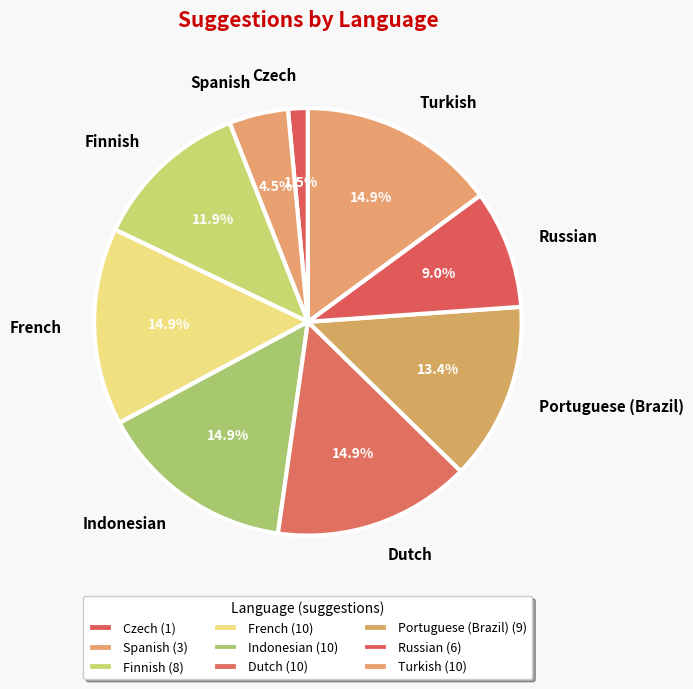

What is the ratio of the value at Russian to the value at Indonesian?

0.6